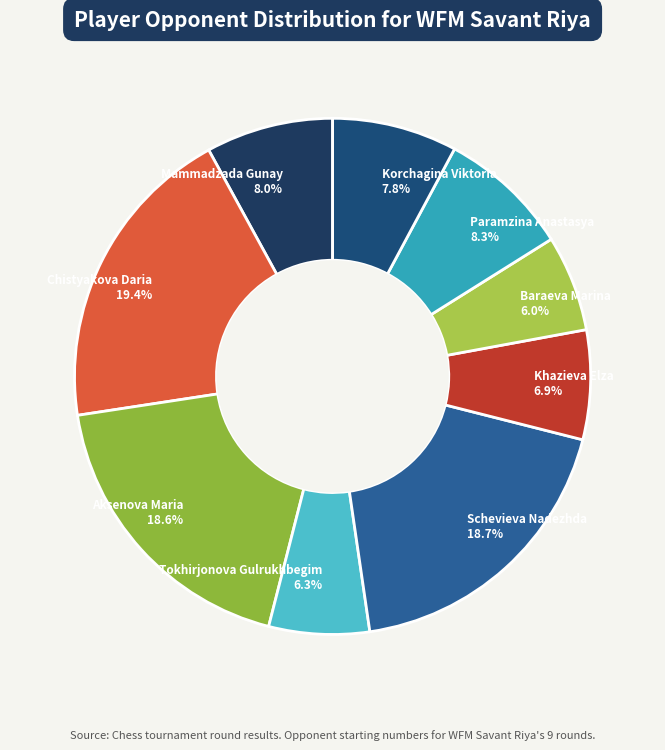

To the nearest percent, what is the combined percentage of Paramzina Anastasya and Aksenova Maria?

27%